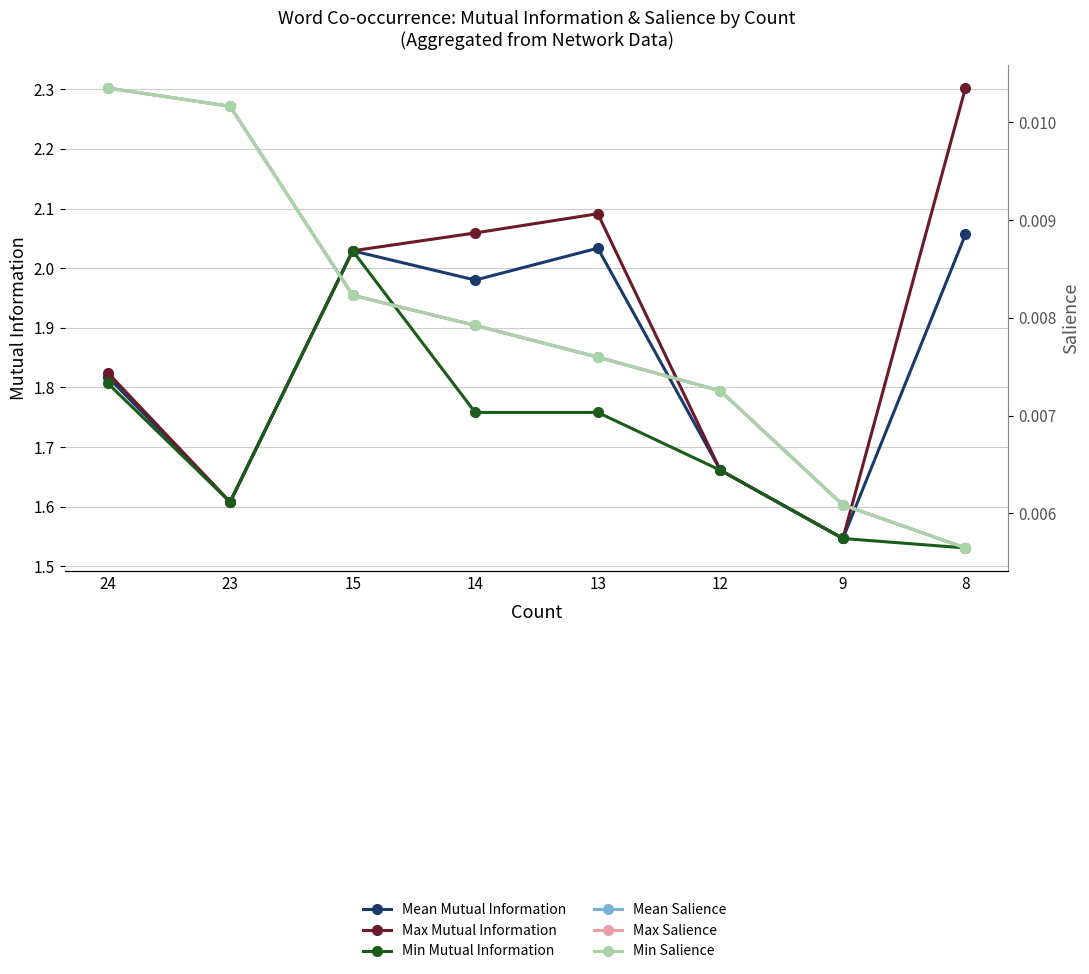

At which label does Min Mutual Information reach its peak?

15